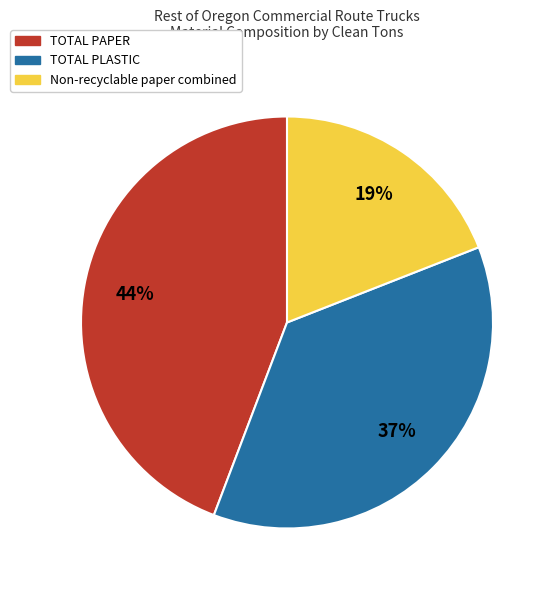

Rank the categories by value from highest to lowest.

TOTAL PAPER, TOTAL PLASTIC, Non-recyclable paper combined